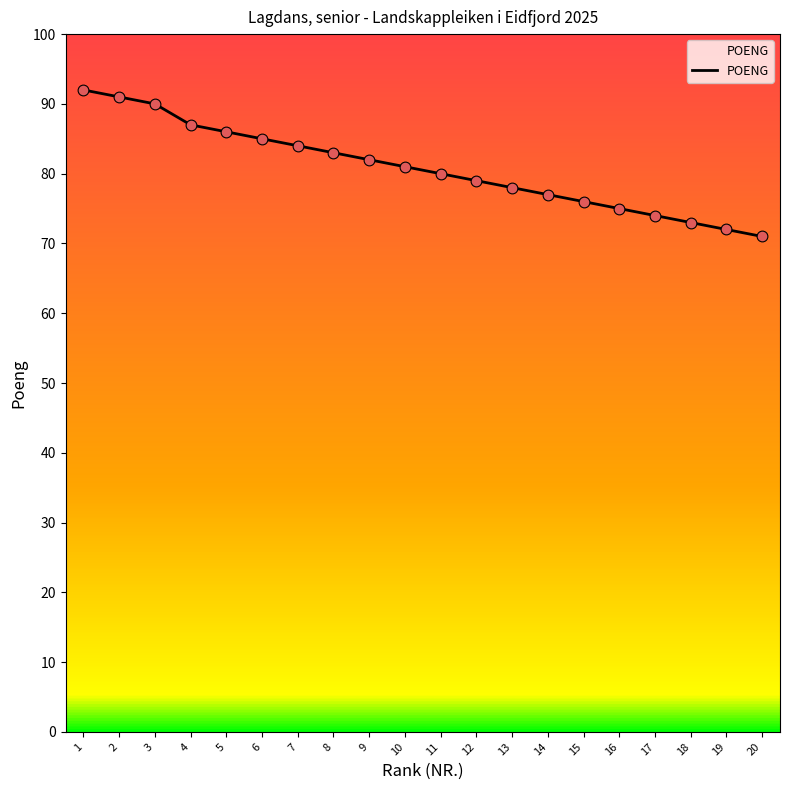

Which has a higher value, 13 or 18?

13